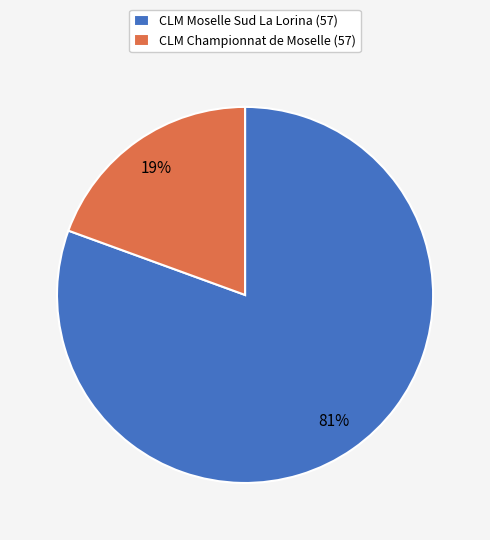

True or false: CLM Moselle Sud La Lorina (57) accounts for 81% of the total.

True